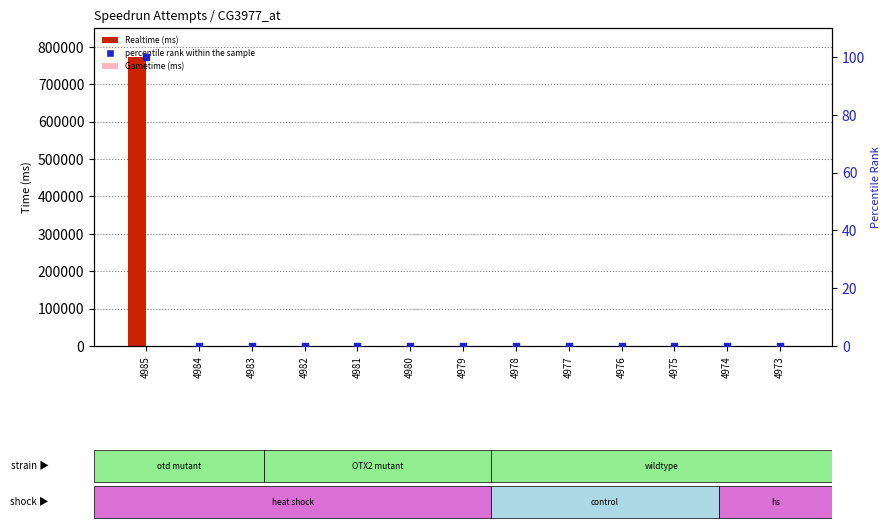

At how many categories does at least one series exceed 718953?

1